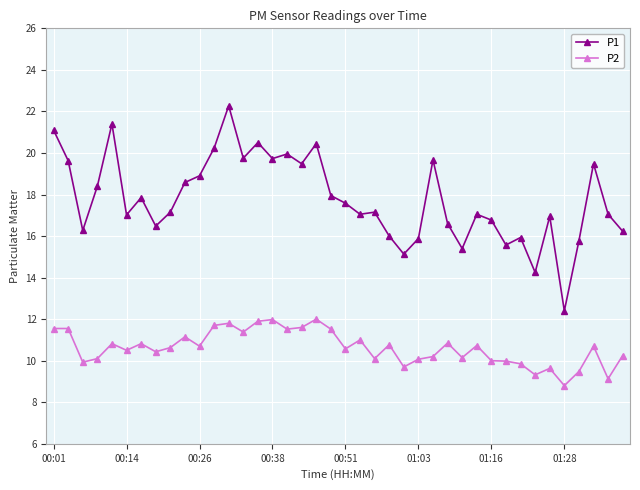

What are all the series names shown in the legend?

P1, P2